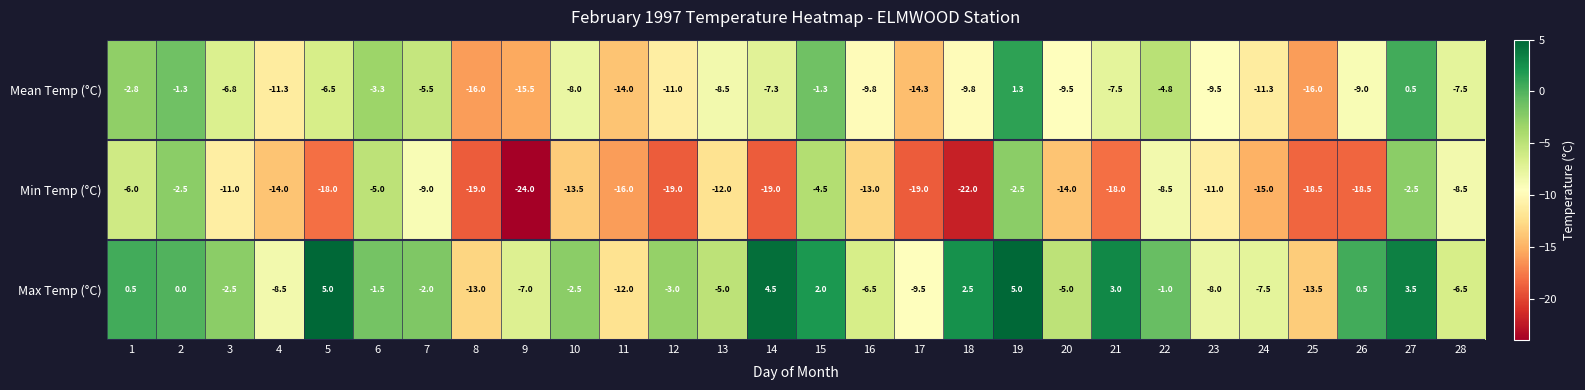

Is it true that Max Temp (°C) equals -11.4 at 9?

False